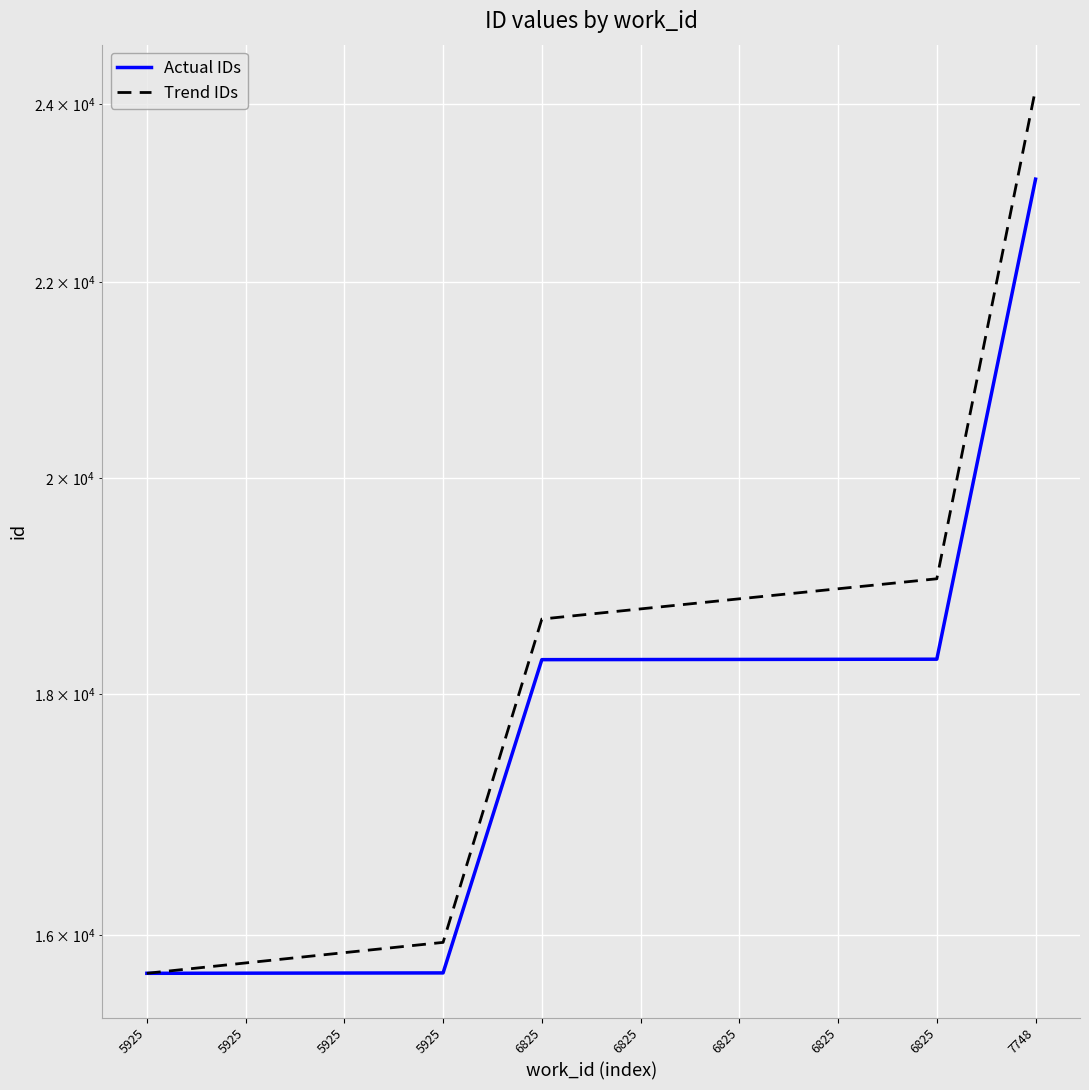

Which series has the widest spread of values?

Trend IDs